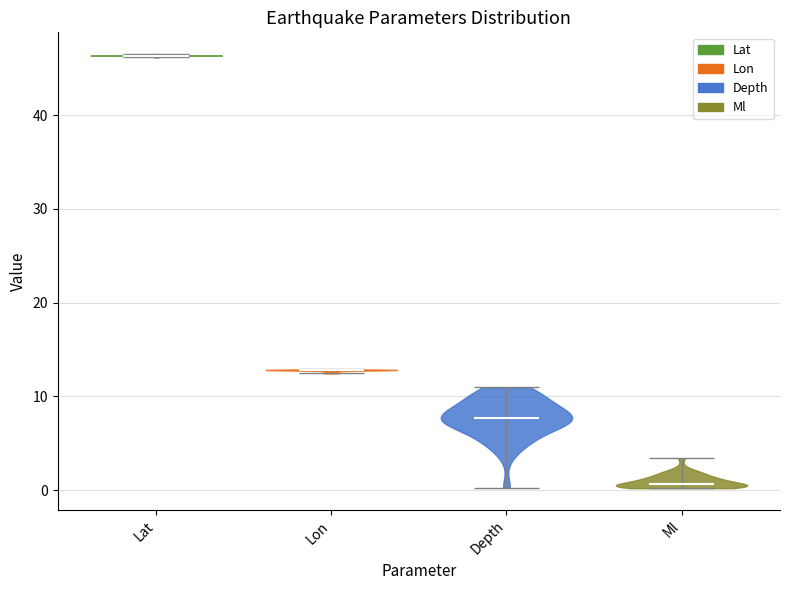

What is the highest point the violin for Lon reaches on the y-axis? The values are not printed on the chart, so give them approximately, as read against the axis.

13